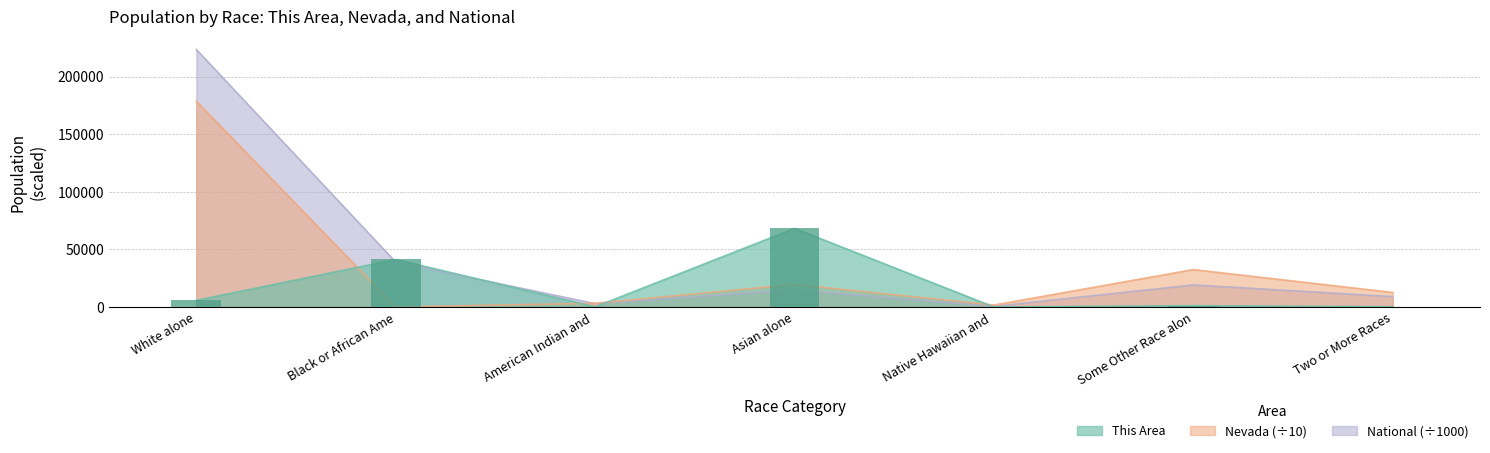

At how many categories does at least one series exceed 79683?

1